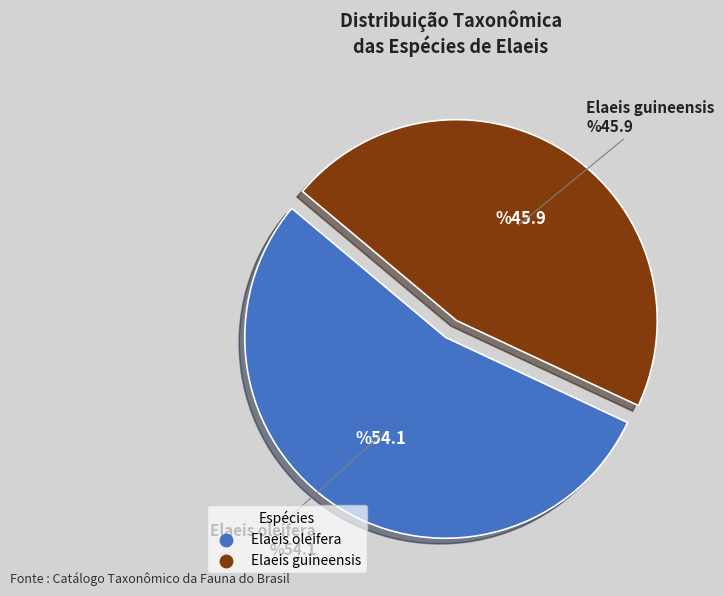

The Elaeis oleifera slice represents 66% of the pie. True or false?

False